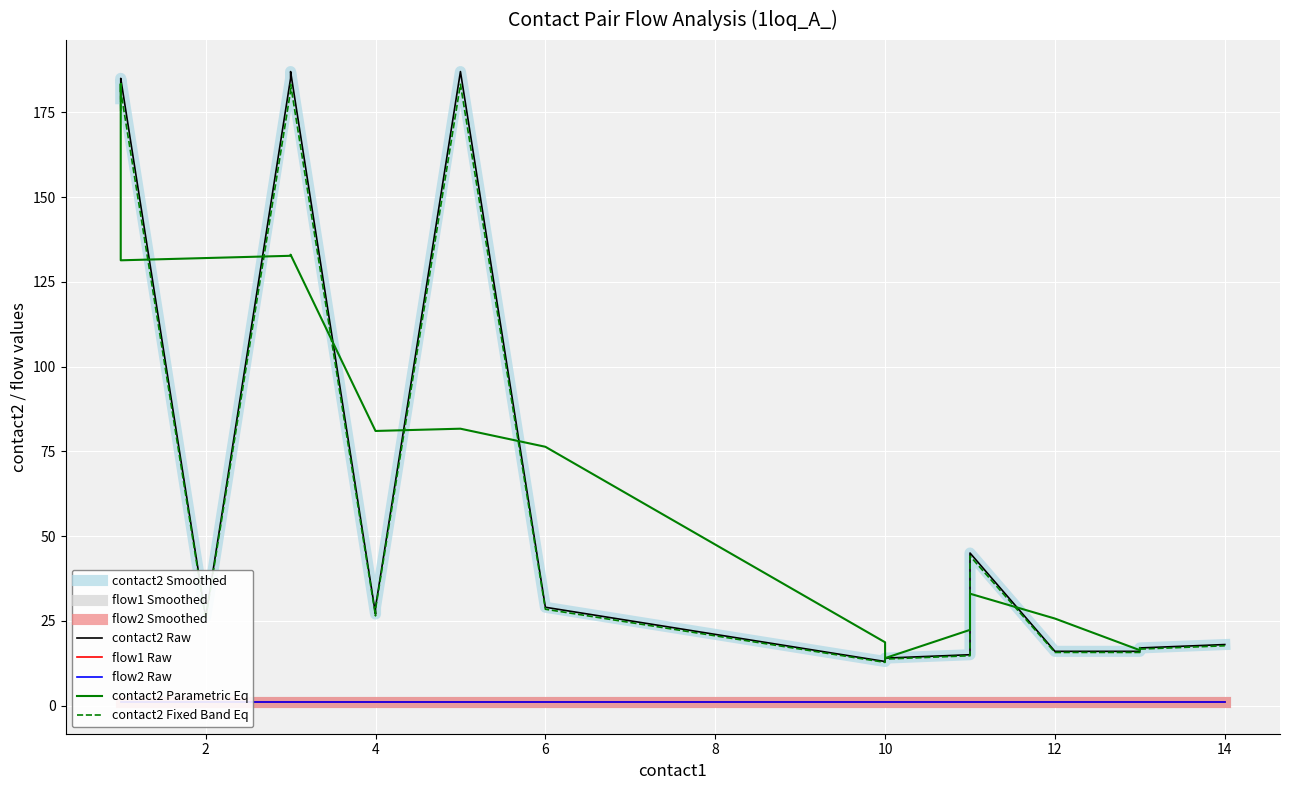

What is the lowest value of the flow2 series?

1